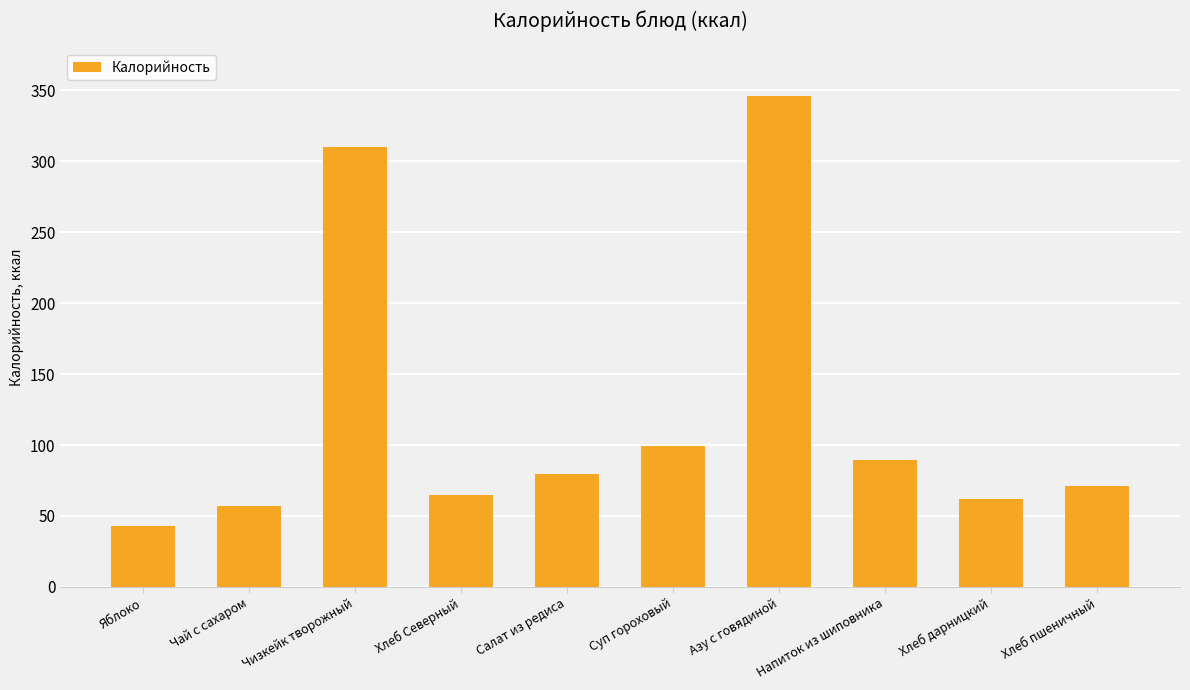

Where is the data nearest to the value 194?

Суп гороховый